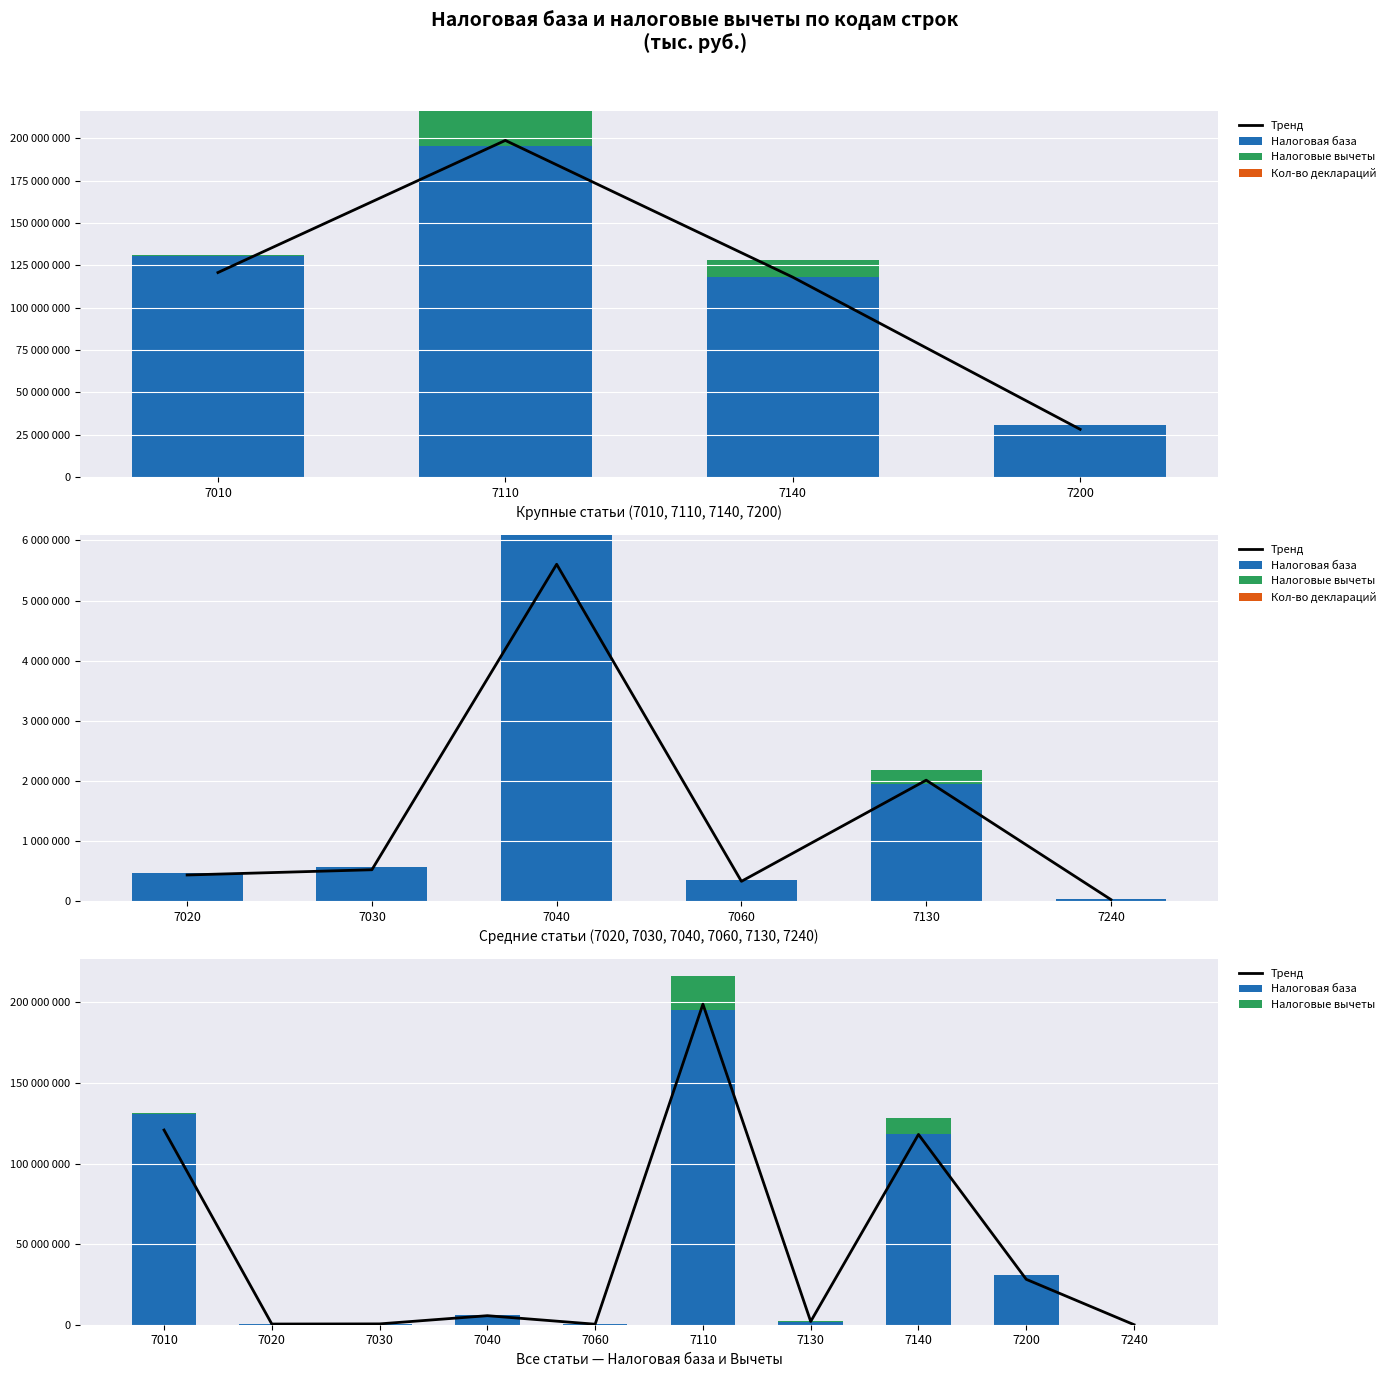

The value of Налоговые вычеты at 7060 is 0. True or false?

True